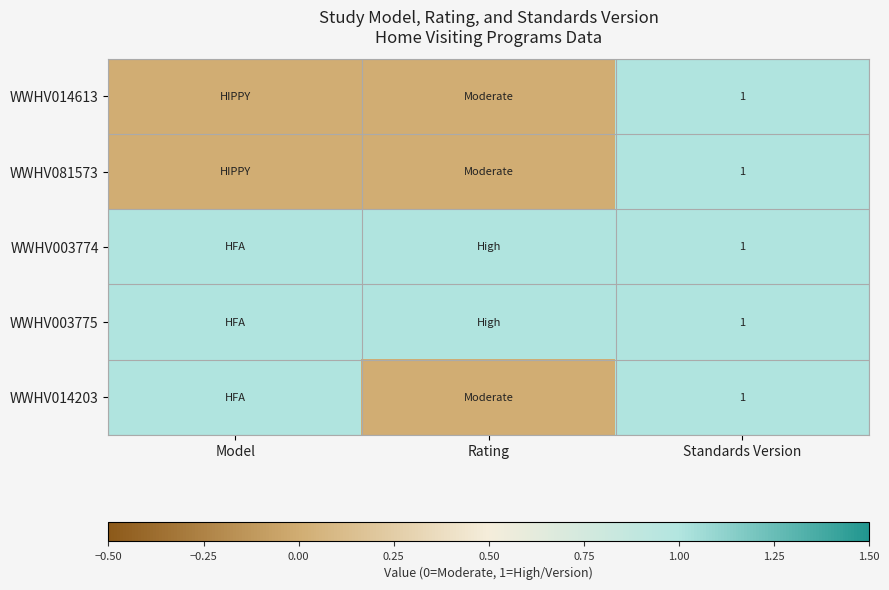

What is the total value across all series at Standards Version?

5